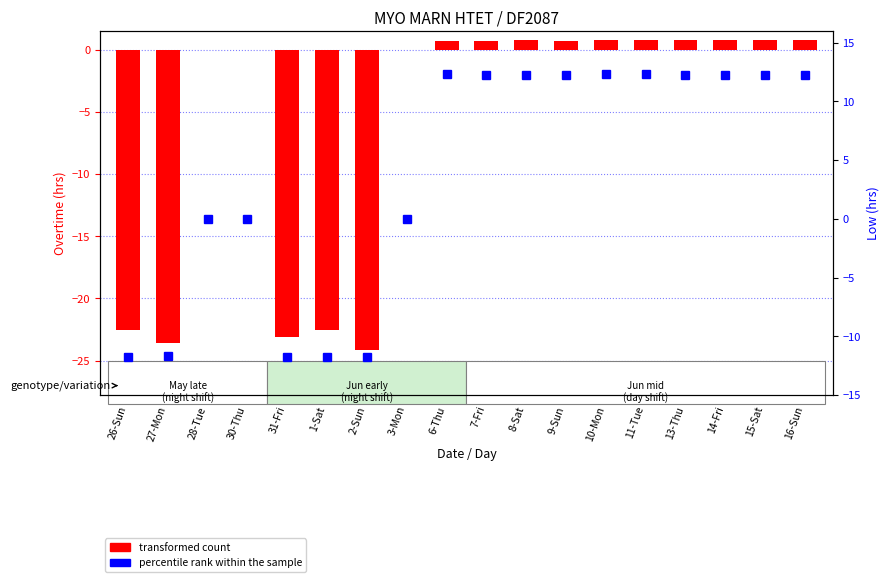

Which series has the largest range (max minus min)?

transformed count